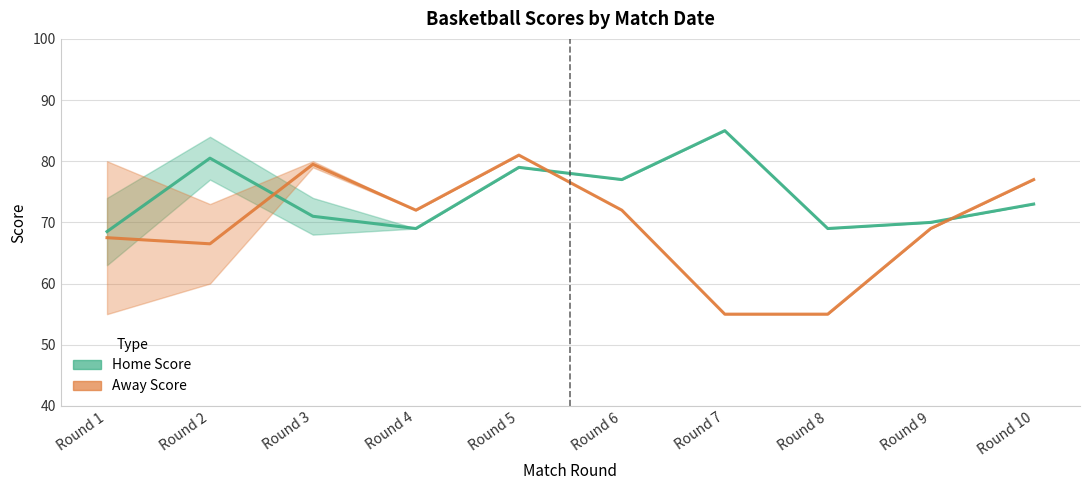

True or false: Home Score mean has more than 2 points higher than both neighbors.

True